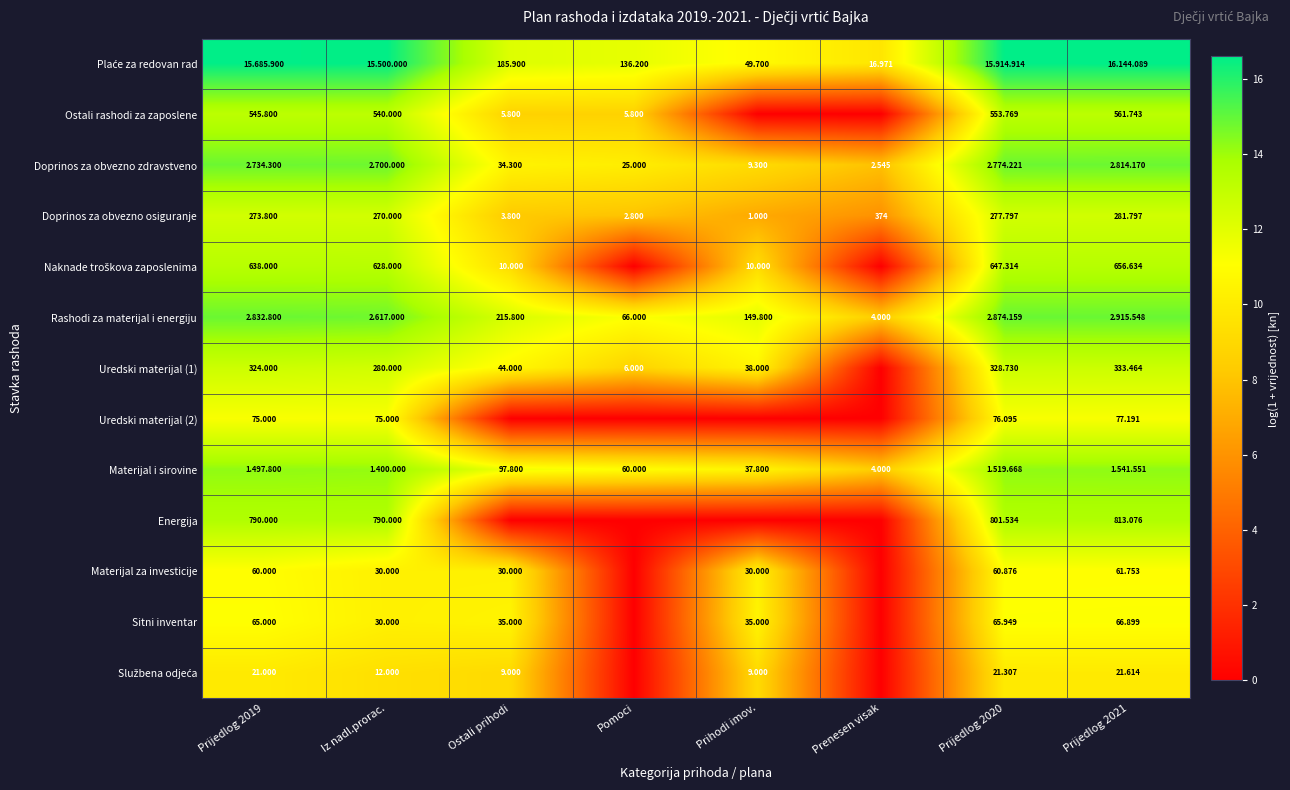

At which category does the chart reach its peak across all series?

Prijedlog 2021